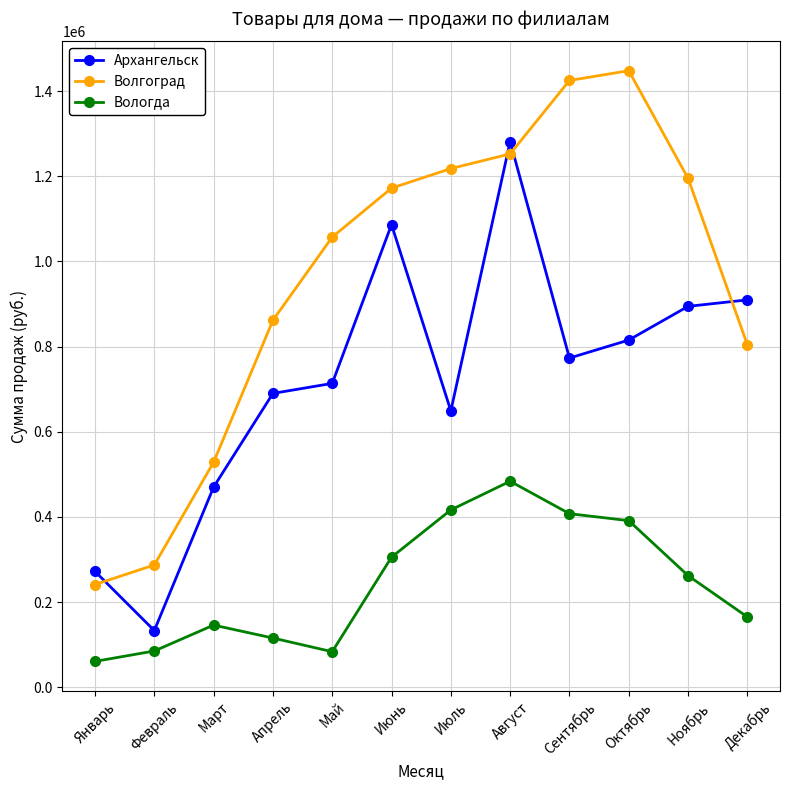

What is the difference between the highest and lowest values at Март?

382453.9